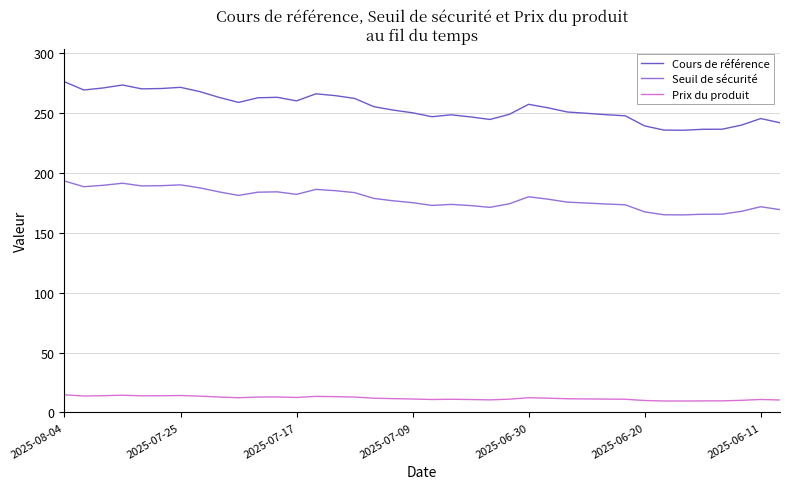

What is the minimum value shown in the chart?

9.6